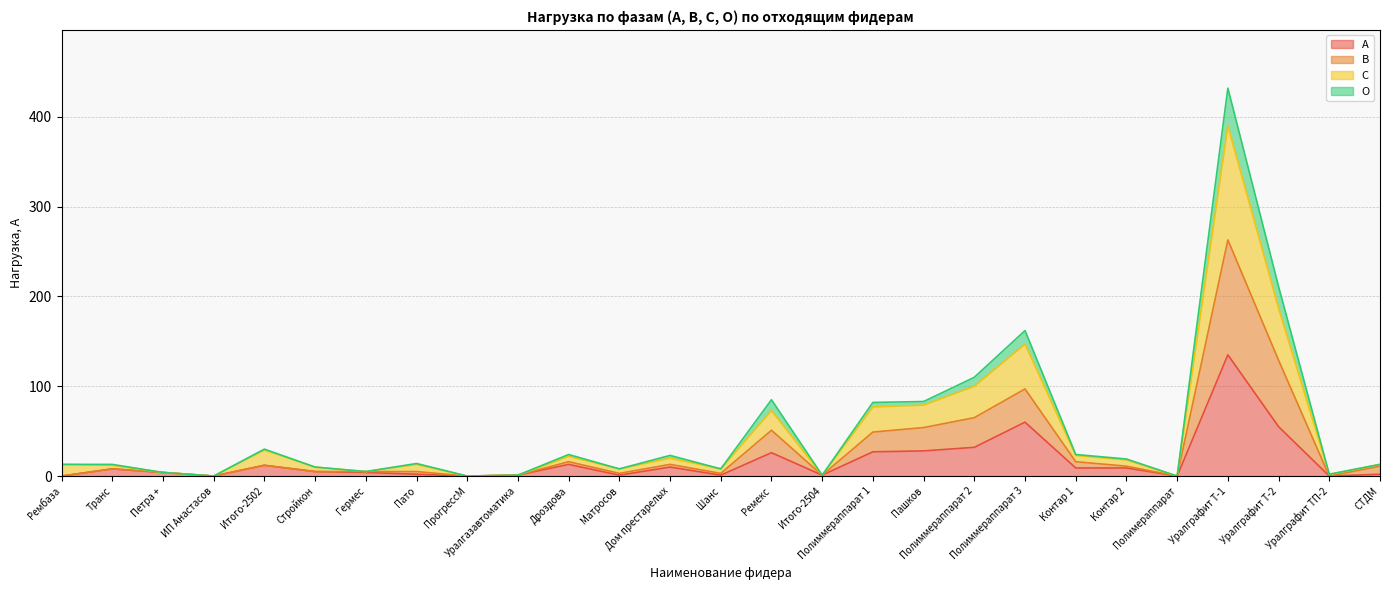

Does the chart have visible grid lines?

Yes